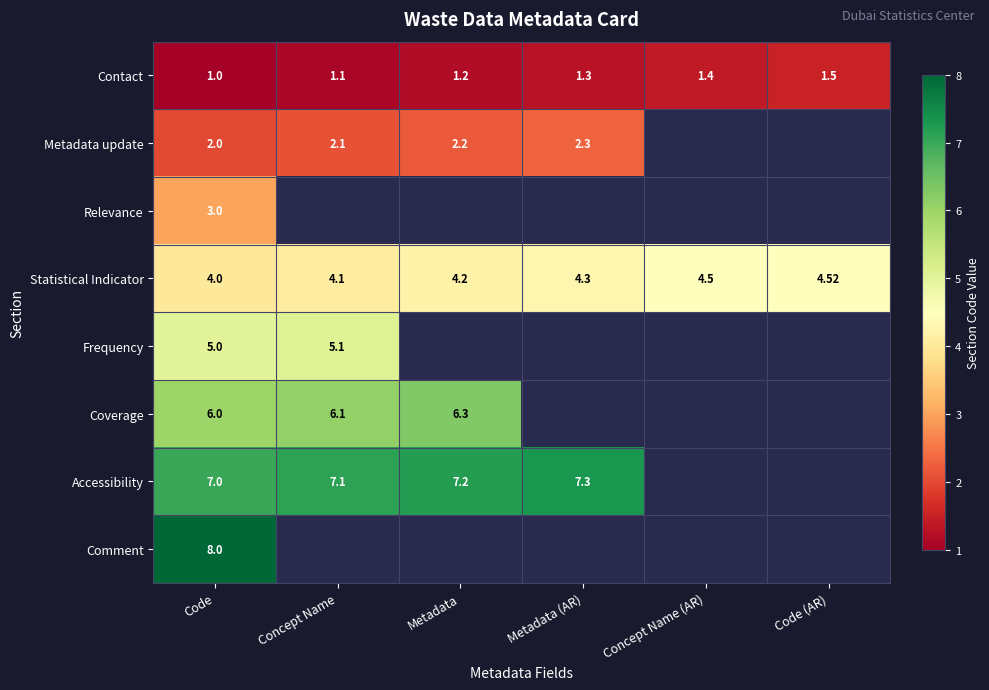

Where is Statistical Indicator nearest to the value 4?

Code